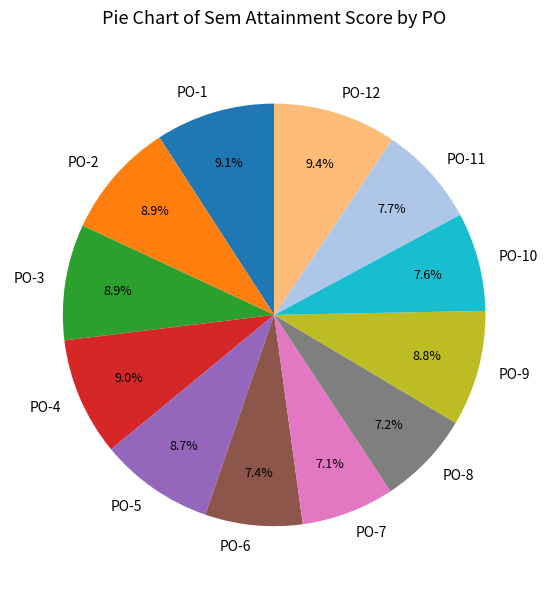

Combined, do PO-11 and PO-4 account for over 50%?

No